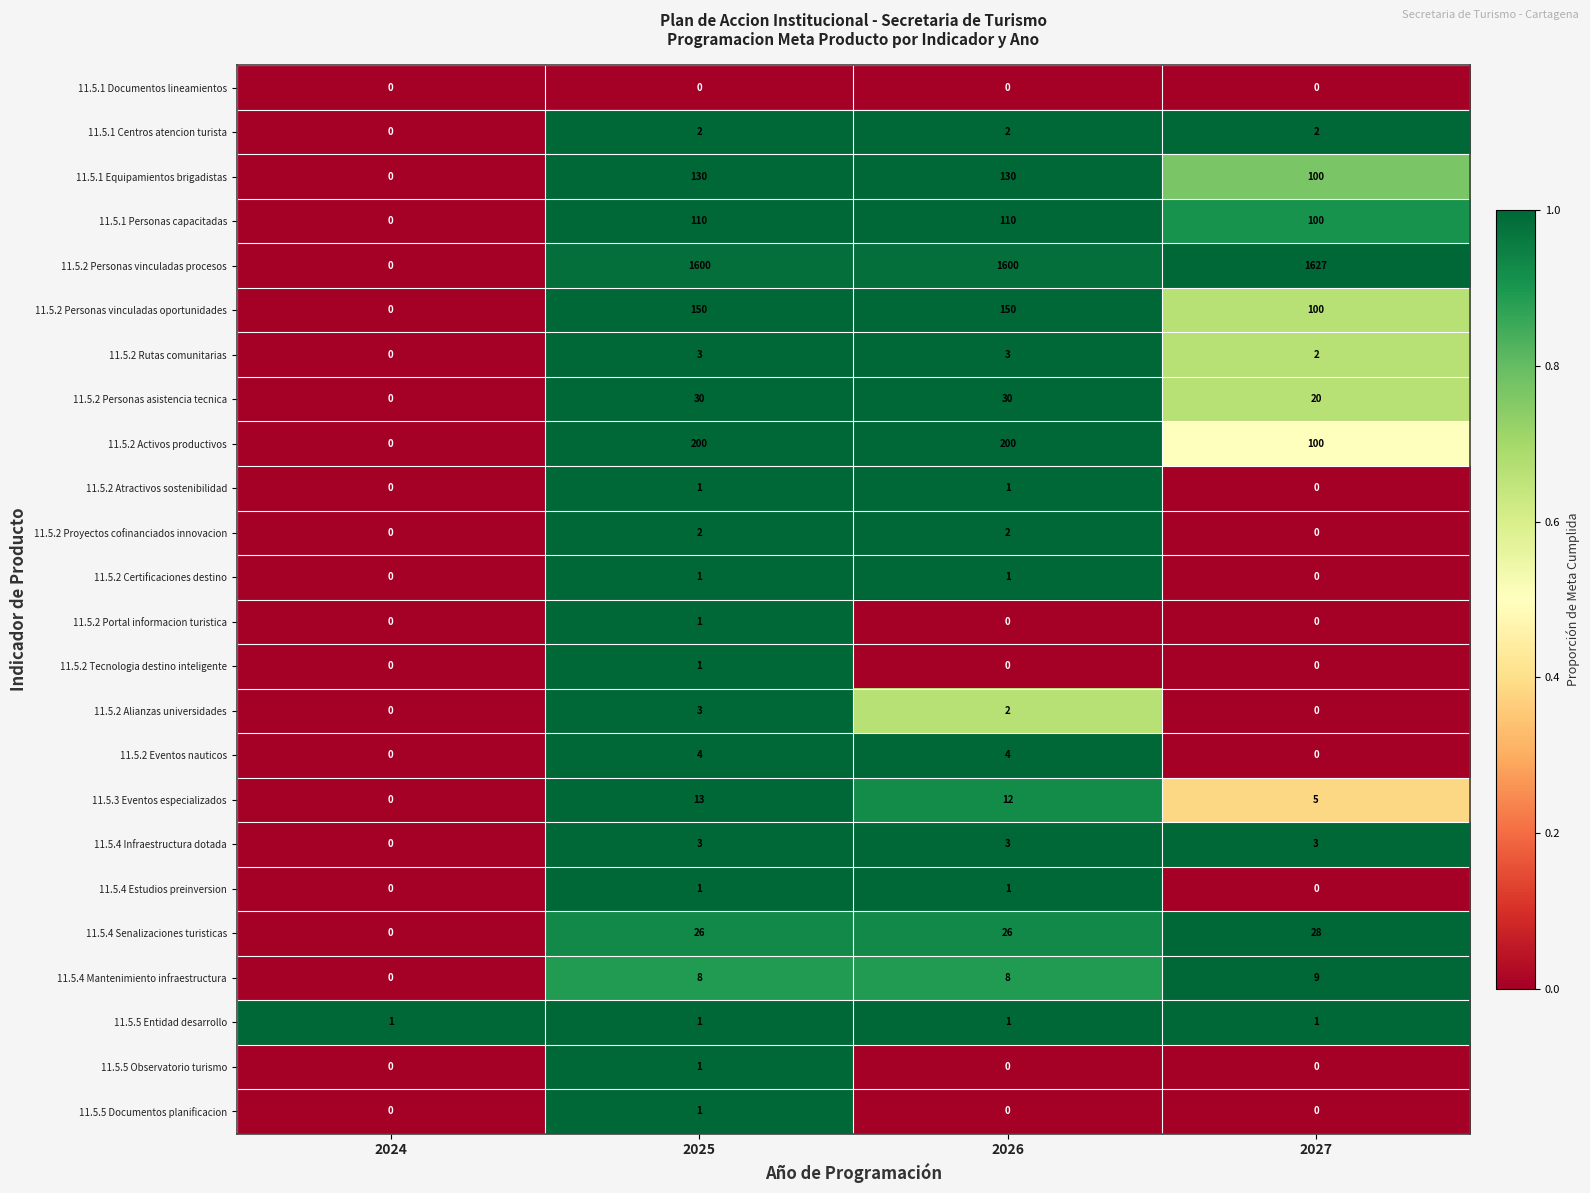

The value of 11.5.2 Proyectos cofinanciados innovacion at 2025 is 1. True or false?

False